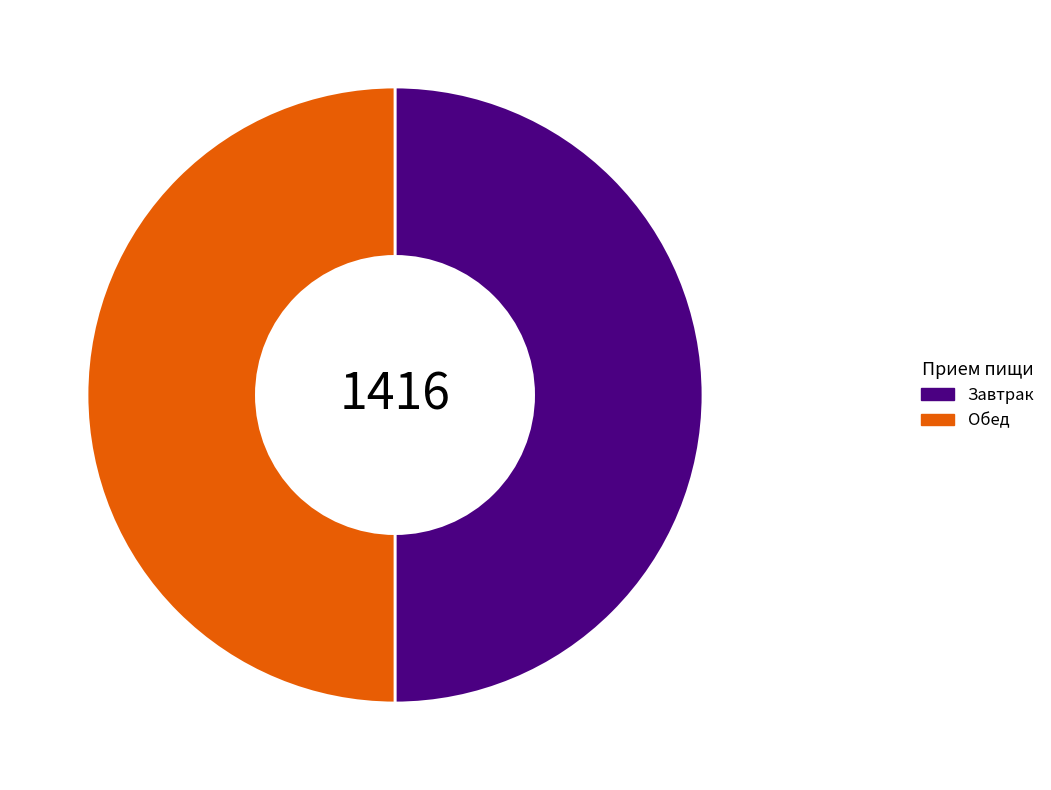

True or false: Обед accounts for 50% of the total.

True